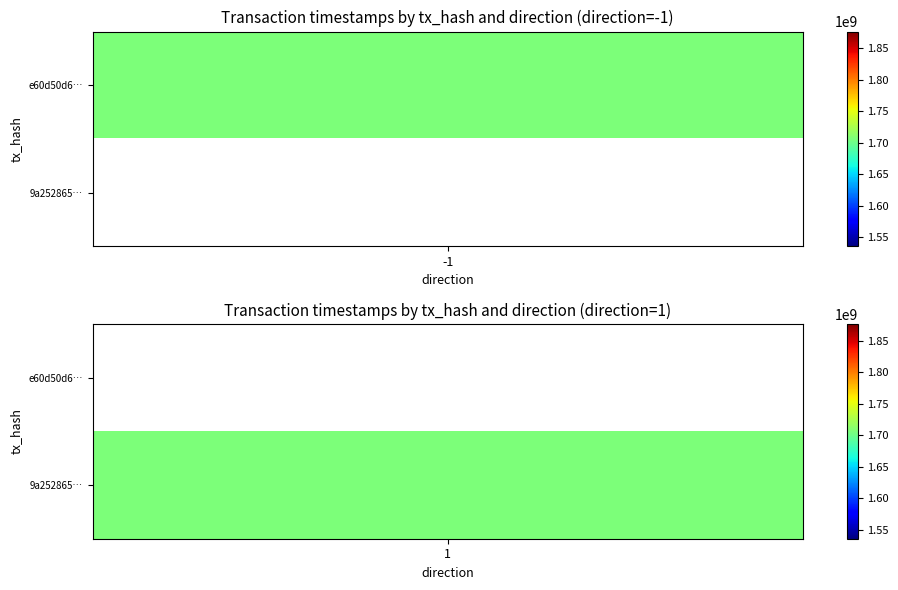

How many distinct data groups are displayed?

2